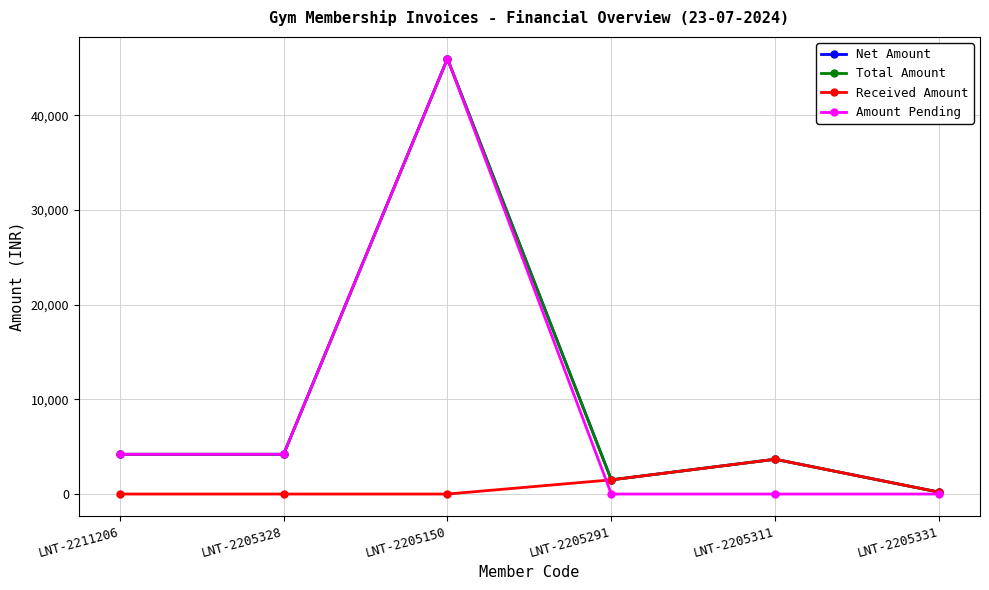

True or false: Total Amount and Amount Pending cross at least once.

False